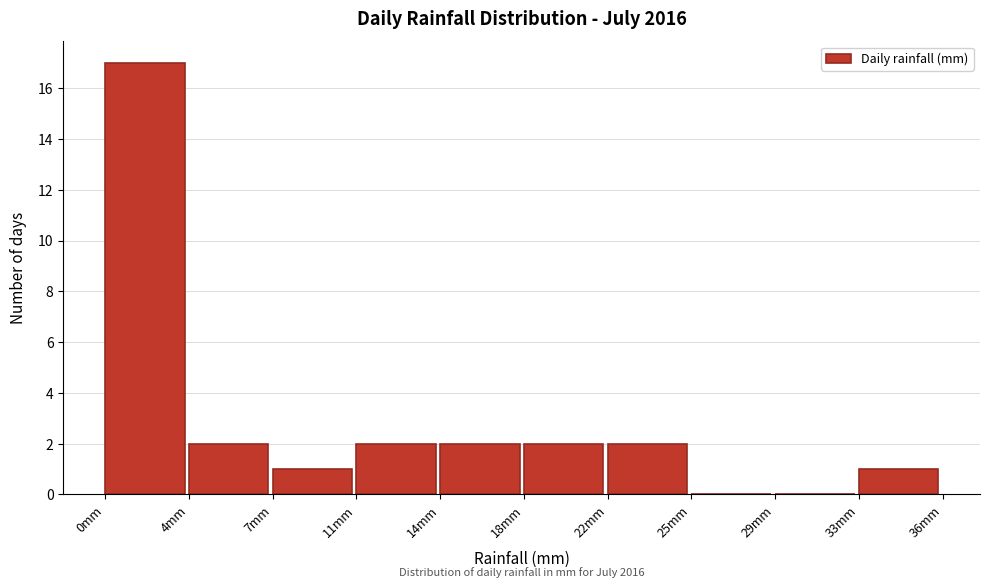

Reading right to left, list all the values displayed in this chart.

33mm=1	29mm=0	25mm=0	22mm=2	18mm=2	14mm=2	11mm=2	7mm=1	4mm=2	0mm=17